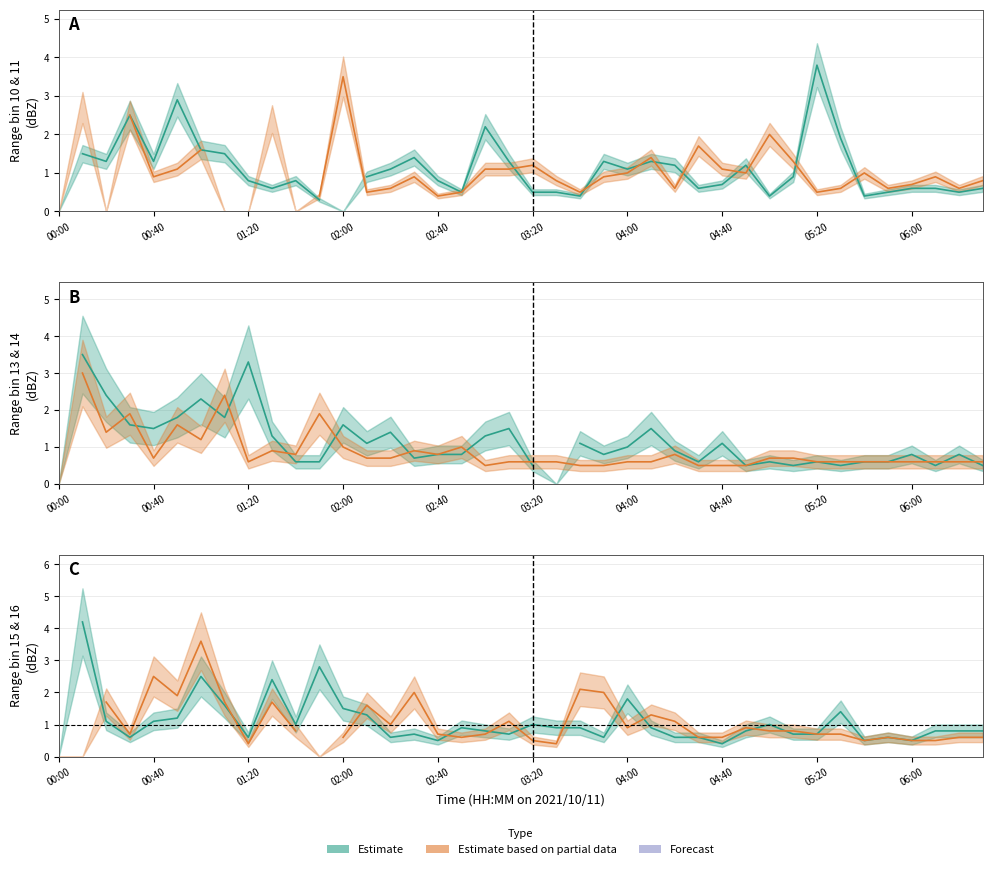

What position from the left is 30?

31